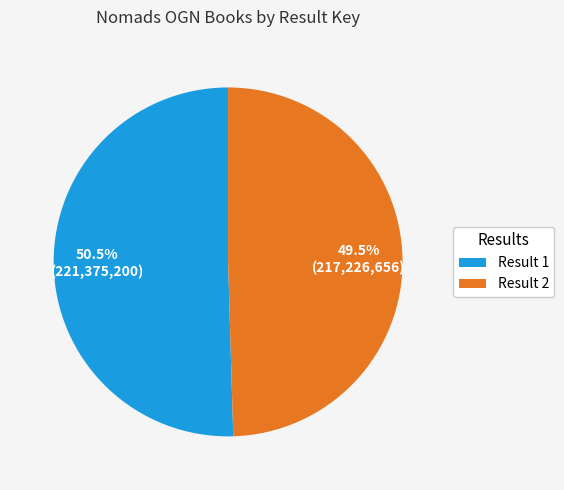

Rank the categories by value from highest to lowest.

Result 1, Result 2